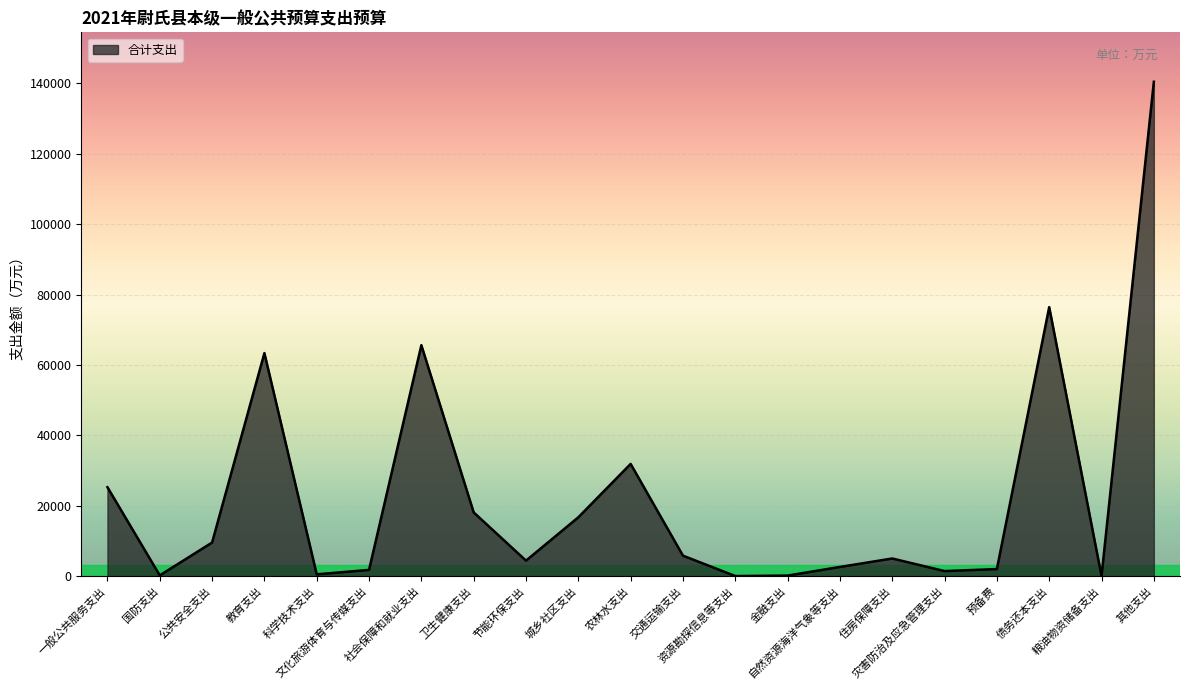

What is the greatest value displayed?

140463